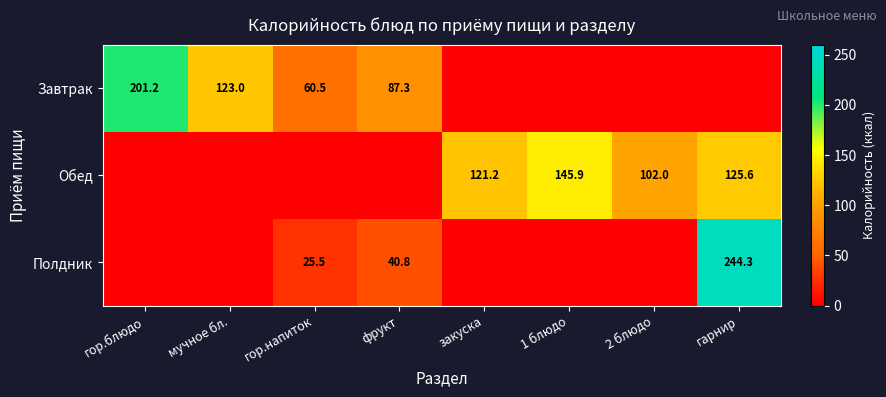

True or false: Завтрак has a value of 98.4 at гор.напиток.

False